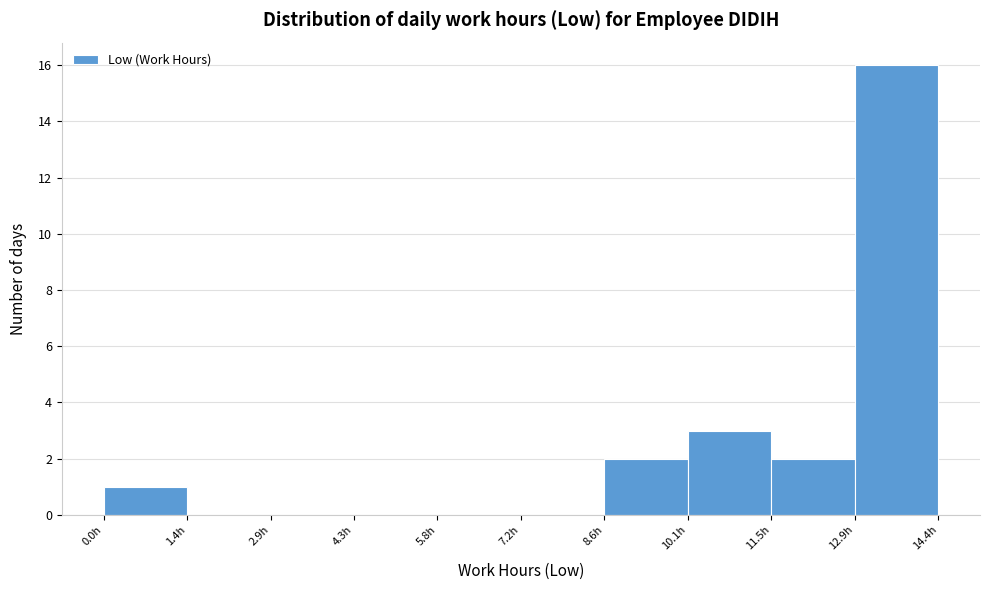

Over which range of the x-axis is the bar tallest?

13.0 to 14.4